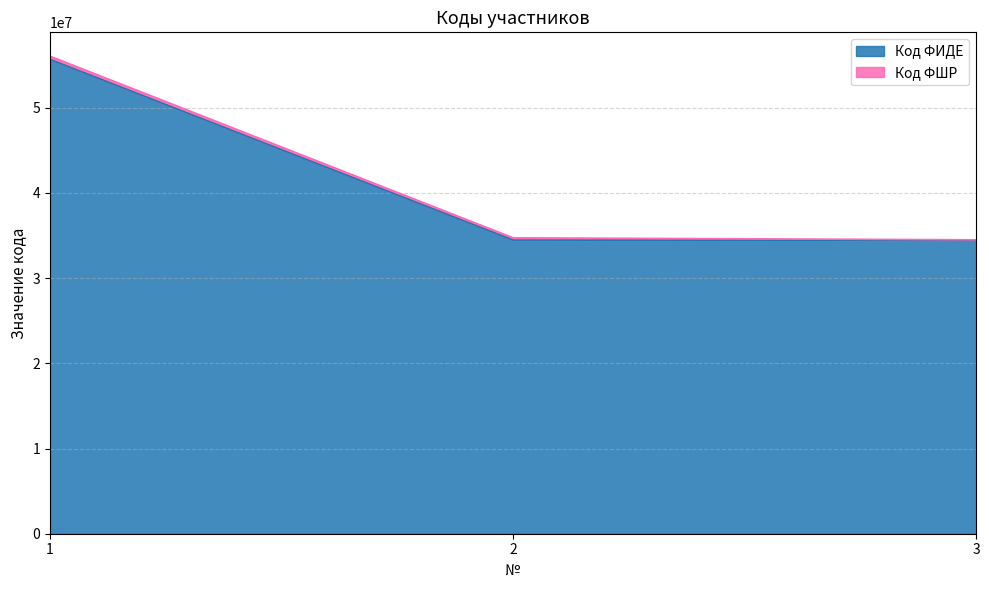

Reading left to right, list all the values displayed in this chart.

55673619	34463488	34413367